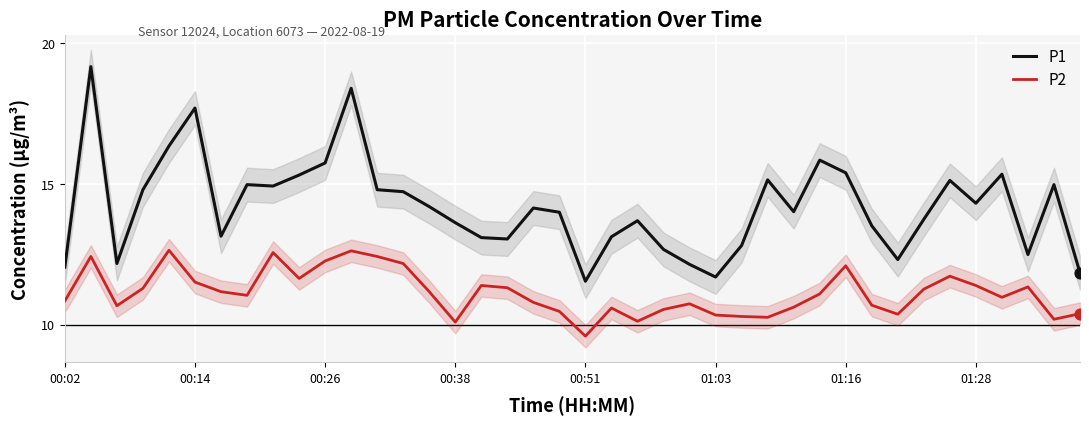

What is the lowest value of the P2 series?

9.6